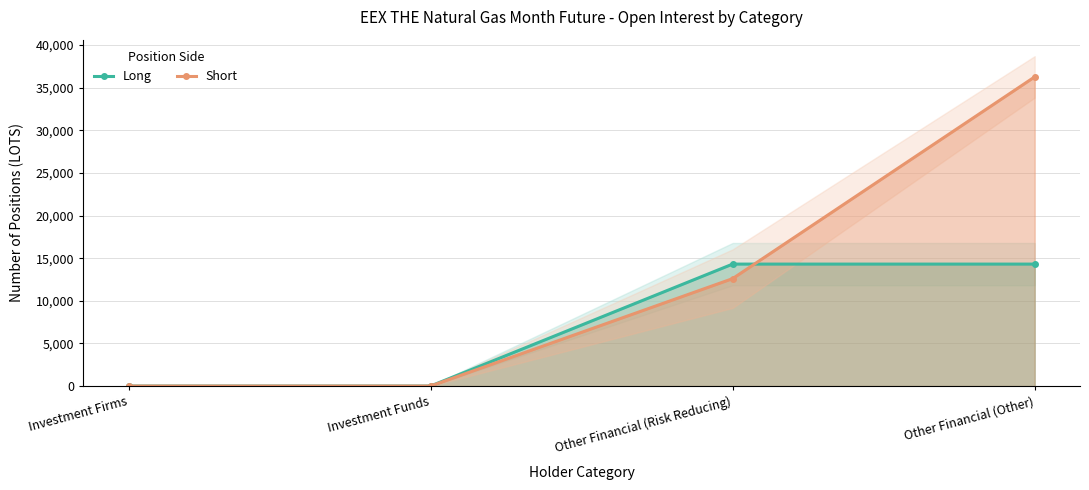

At Investment Funds, list the series in order from largest to smallest.

Long, Short